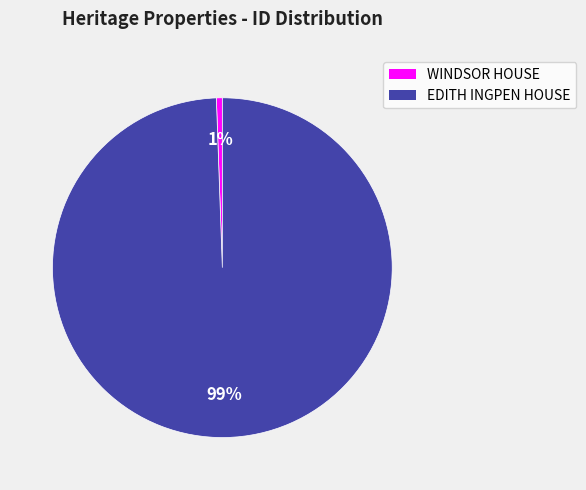

The WINDSOR HOUSE slice represents 1% of the pie. True or false?

True